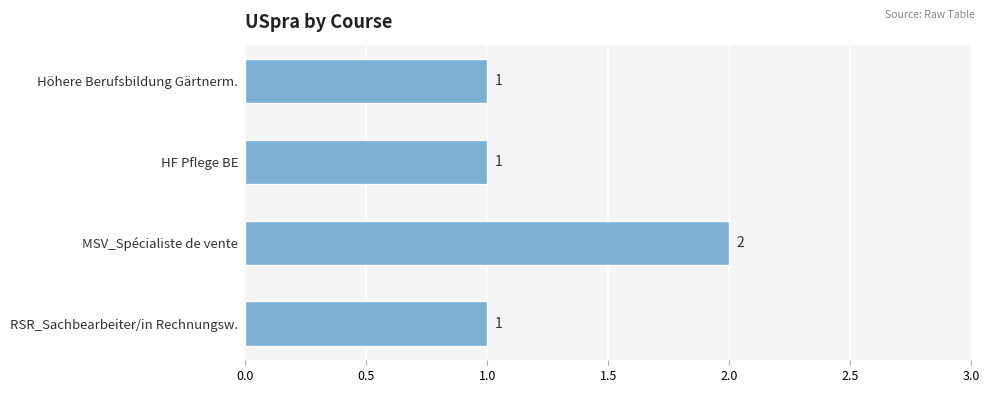

How many series are shown in this chart?

1